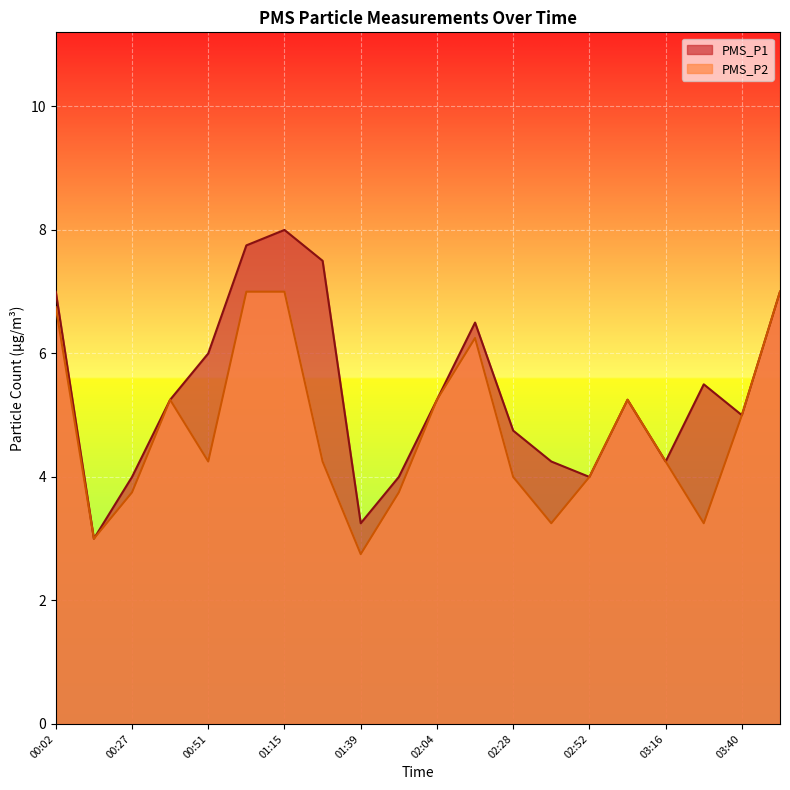

Which series has the largest range (max minus min)?

PMS_P1